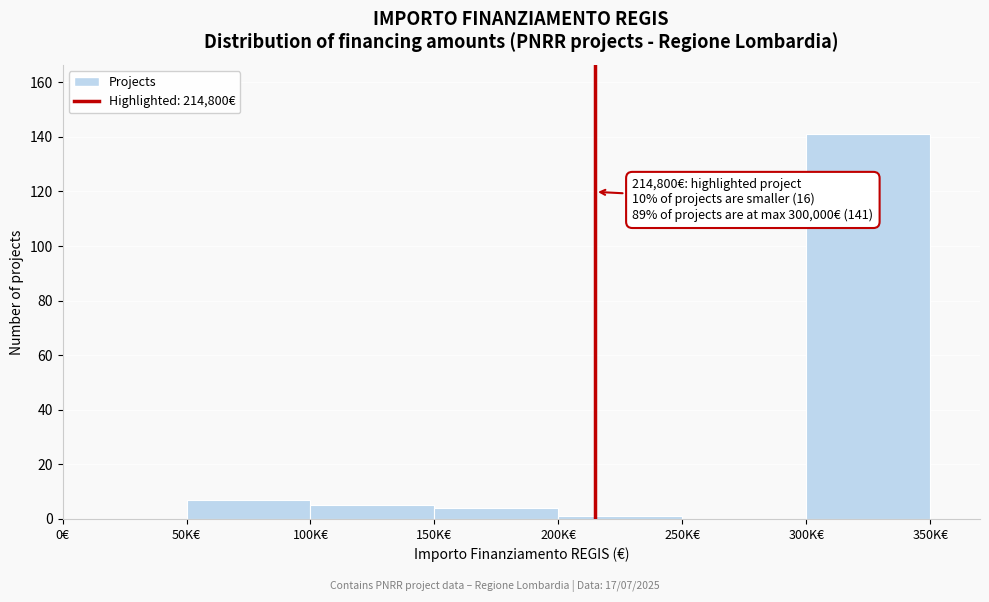

Reading left to right, what are all the values shown in this chart?

0€=0	50K€=7	100K€=5	150K€=4	200K€=1	250K€=0	300K€=141